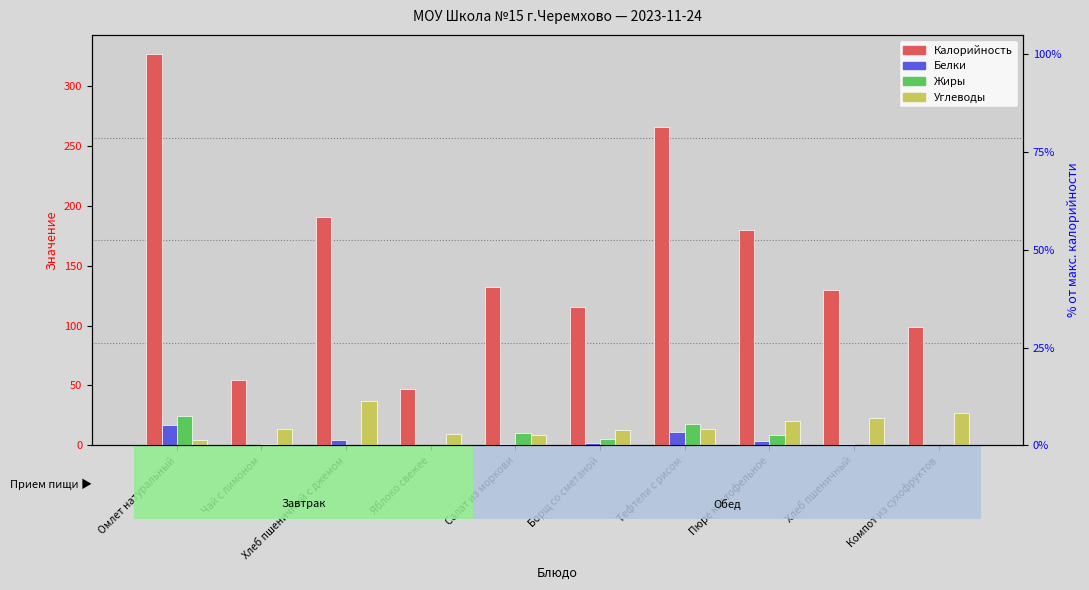

What is the average value of the Жиры series?

6.8